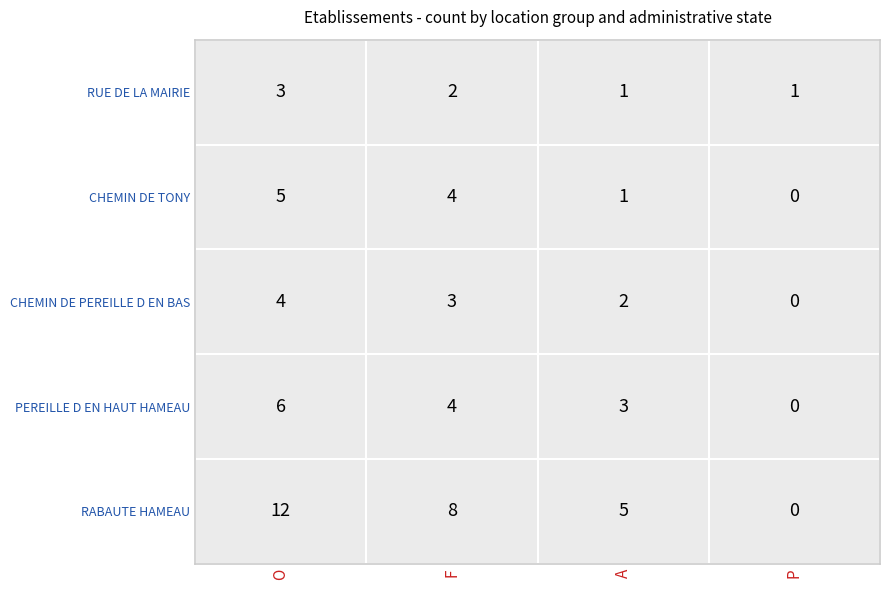

True or false: PEREILLE D EN HAUT HAMEAU has a value of 3 at O.

False